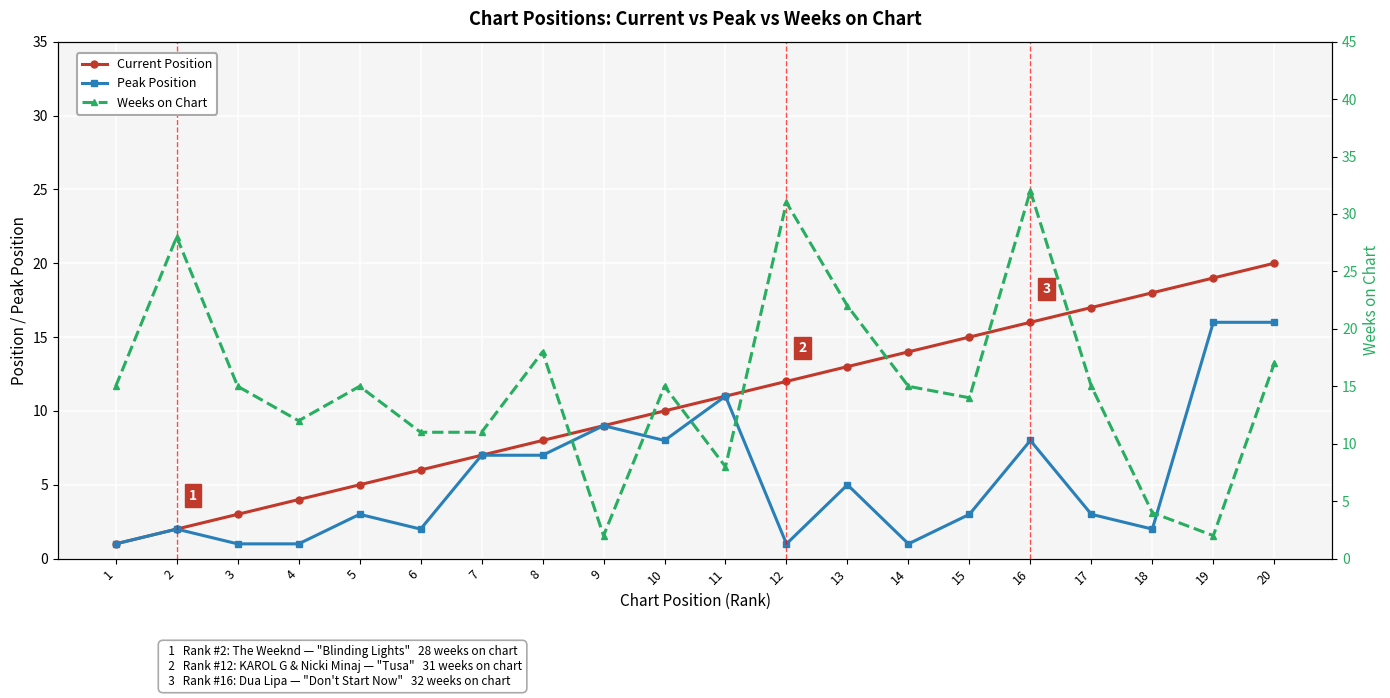

What is the minimum value shown in the chart?

1